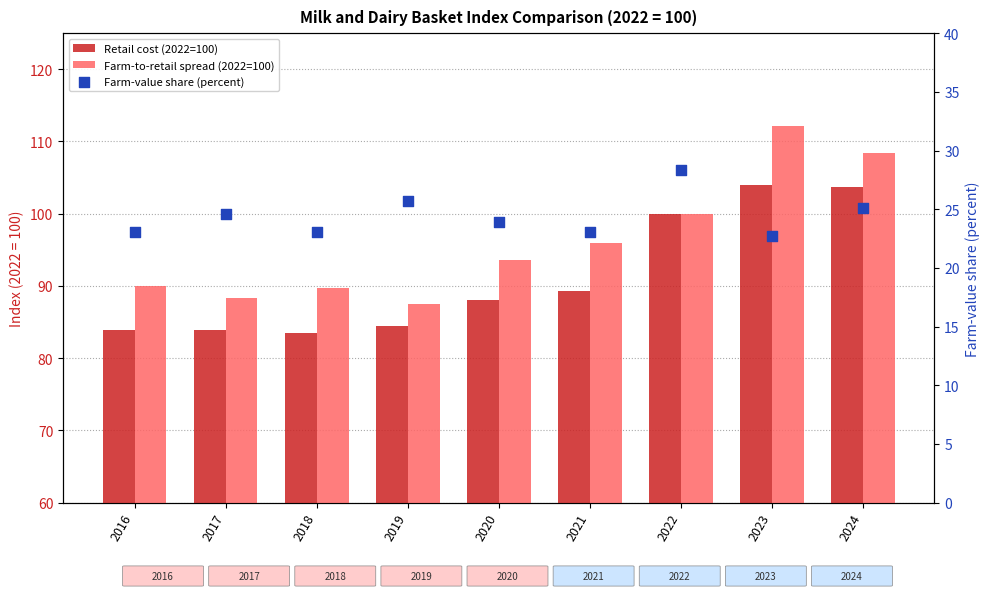

Which series has the largest total across all categories?

Farm-to-retail spread (2022=100)